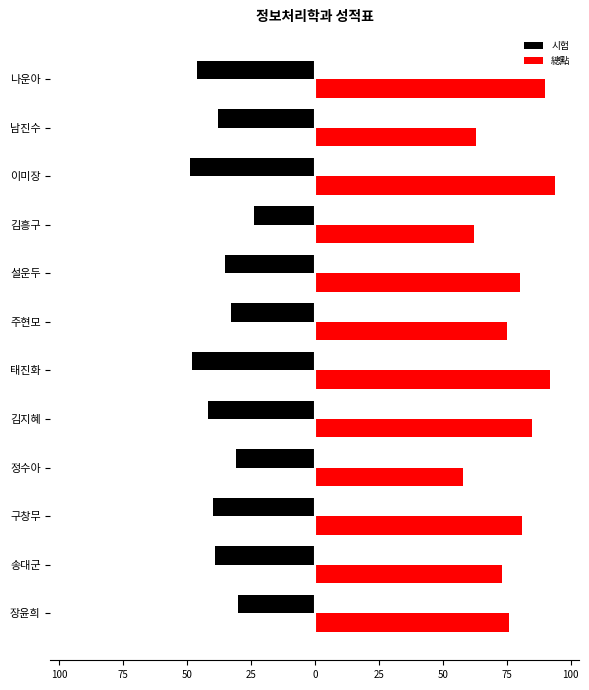

What are all the series names shown in the legend?

시험, 總點